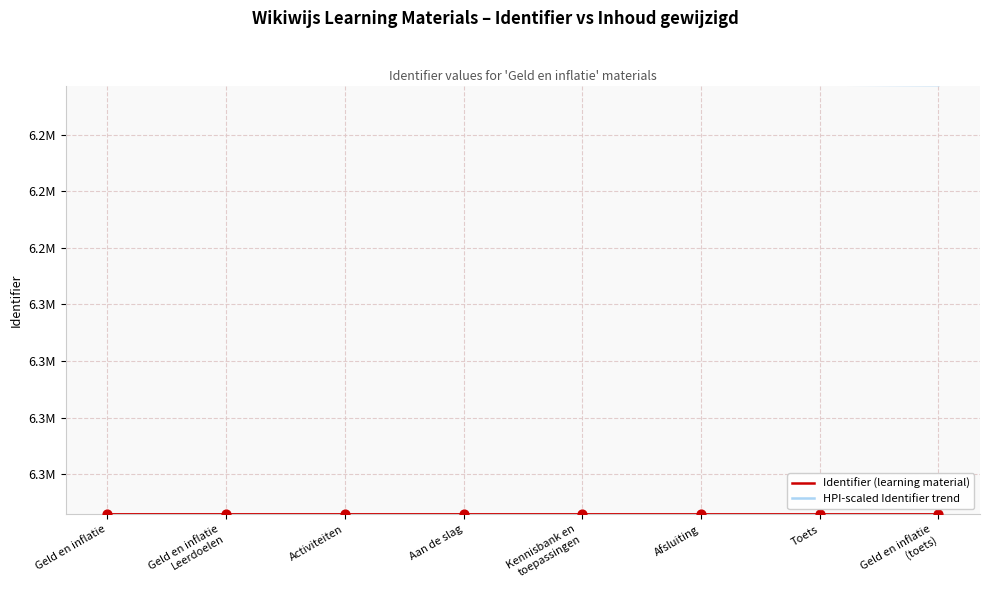

What is the total value across all series at Toets?

12545600.5